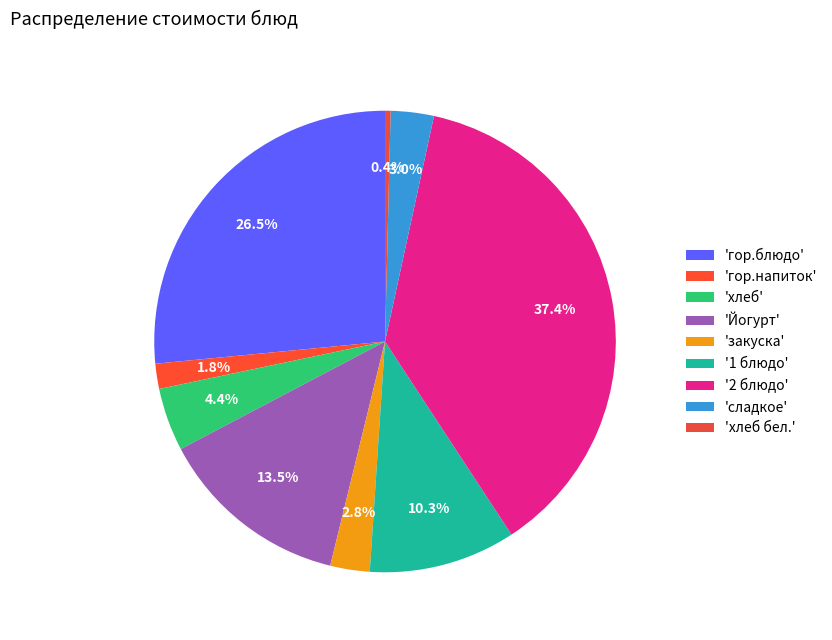

How many segments does this pie chart have?

9